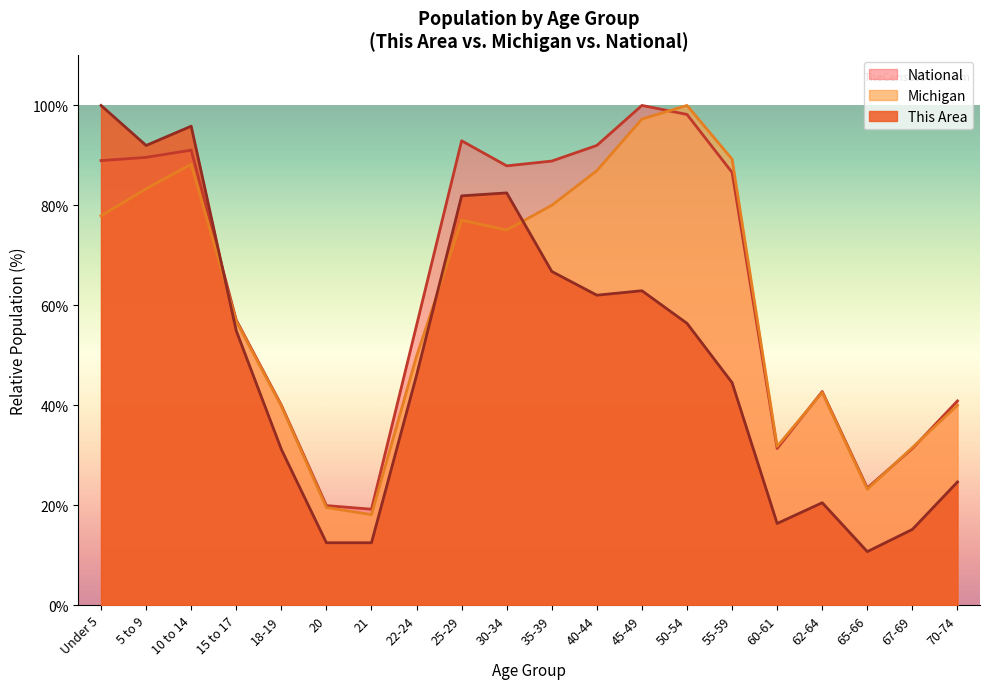

In National, how many points are higher than both neighbors (excluding endpoints)?

4